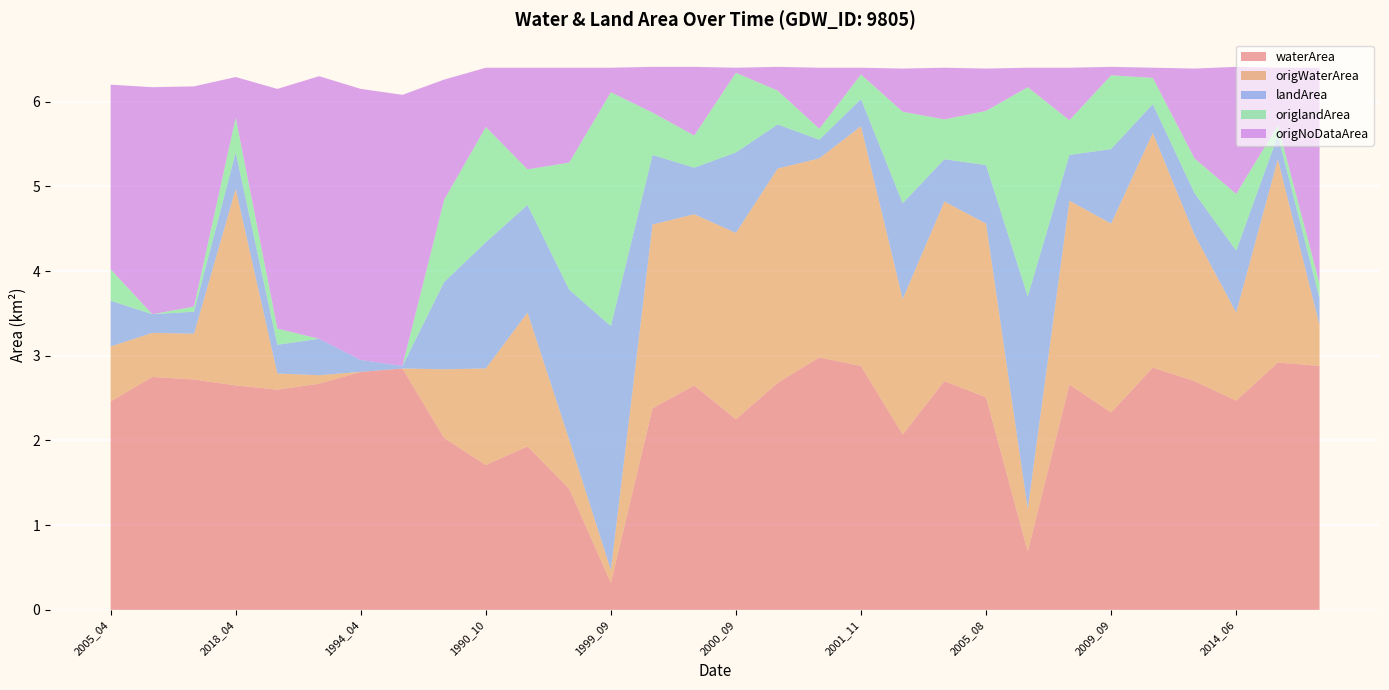

Reading left to right, what are all the values shown in this chart?

waterArea: 2005_04=2.5	2012_04=2.8	2017_04=2.7	2018_04=2.6	2019_04=2.6	2000_04=2.7	1994_04=2.8	1995_04=2.9	2002_04=2.0	1990_10=1.7	1991_02=1.9	1991_05=1.4	1999_09=0.3	1999_11=2.4	2000_07=2.6	2000_09=2.2	2000_10=2.7	2001_07=3.0	2001_11=2.9	2004_08=2.1	2005_07=2.7	2005_08=2.5	2005_09=0.7	2007_11=2.7	2009_09=2.3	2009_11=2.9	2010_07=2.7	2014_06=2.5	2014_11=2.9	2017_06=2.9
origWaterArea: 2005_04=0.7	2012_04=0.5	2017_04=0.5	2018_04=2.3	2019_04=0.2	2000_04=0.1	1994_04=0.0	1995_04=0.0	2002_04=0.8	1990_10=1.1	1991_02=1.6	1991_05=0.6	1999_09=0.1	1999_11=2.2	2000_07=2.0	2000_09=2.2	2000_10=2.5	2001_07=2.4	2001_11=2.8	2004_08=1.6	2005_07=2.1	2005_08=2.0	2005_09=0.5	2007_11=2.2	2009_09=2.2	2009_11=2.8	2010_07=1.7	2014_06=1.0	2014_11=2.4	2017_06=0.5
landArea: 2005_04=0.5	2012_04=0.2	2017_04=0.3	2018_04=0.4	2019_04=0.3	2000_04=0.4	1994_04=0.1	1995_04=0.0	2002_04=1.0	1990_10=1.5	1991_02=1.3	1991_05=1.8	1999_09=2.9	1999_11=0.8	2000_07=0.6	2000_09=0.9	2000_10=0.5	2001_07=0.2	2001_11=0.3	2004_08=1.1	2005_07=0.5	2005_08=0.7	2005_09=2.5	2007_11=0.5	2009_09=0.9	2009_11=0.3	2010_07=0.5	2014_06=0.7	2014_11=0.3	2017_06=0.3
origlandArea: 2005_04=0.4	2012_04=0.0	2017_04=0.1	2018_04=0.4	2019_04=0.2	2000_04=0.0	1994_04=0.0	1995_04=0.0	2002_04=1.0	1990_10=1.4	1991_02=0.4	1991_05=1.5	1999_09=2.8	1999_11=0.5	2000_07=0.4	2000_09=0.9	2000_10=0.4	2001_07=0.1	2001_11=0.3	2004_08=1.1	2005_07=0.5	2005_08=0.6	2005_09=2.5	2007_11=0.4	2009_09=0.9	2009_11=0.3	2010_07=0.4	2014_06=0.7	2014_11=0.1	2017_06=0.2
origNoDataArea: 2005_04=2.2	2012_04=2.7	2017_04=2.6	2018_04=0.5	2019_04=2.8	2000_04=3.1	1994_04=3.2	1995_04=3.2	2002_04=1.4	1990_10=0.7	1991_02=1.2	1991_05=1.1	1999_09=0.3	1999_11=0.5	2000_07=0.8	2000_09=0.1	2000_10=0.3	2001_07=0.7	2001_11=0.1	2004_08=0.5	2005_07=0.6	2005_08=0.5	2005_09=0.2	2007_11=0.6	2009_09=0.1	2009_11=0.1	2010_07=1.1	2014_06=1.5	2014_11=0.7	2017_06=2.5